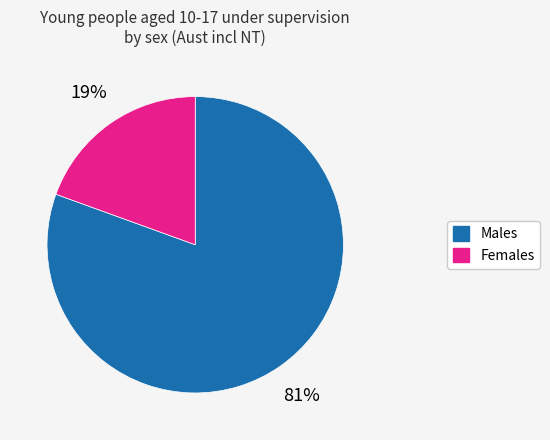

Does any single category account for the majority?

Yes